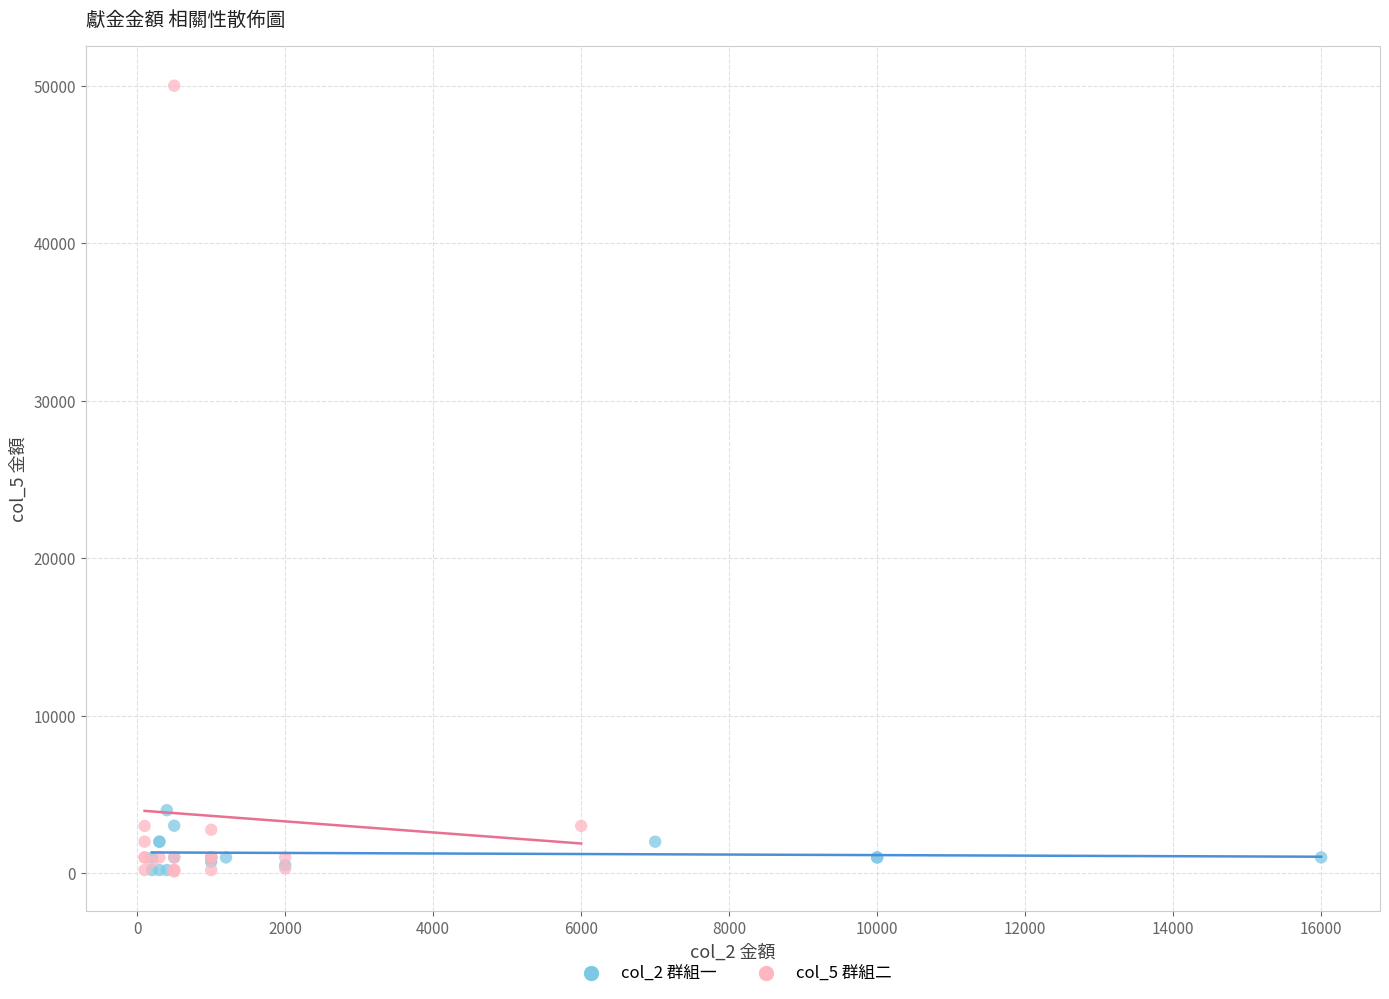

Which series has the widest spread of Y values?

col_5 群組二